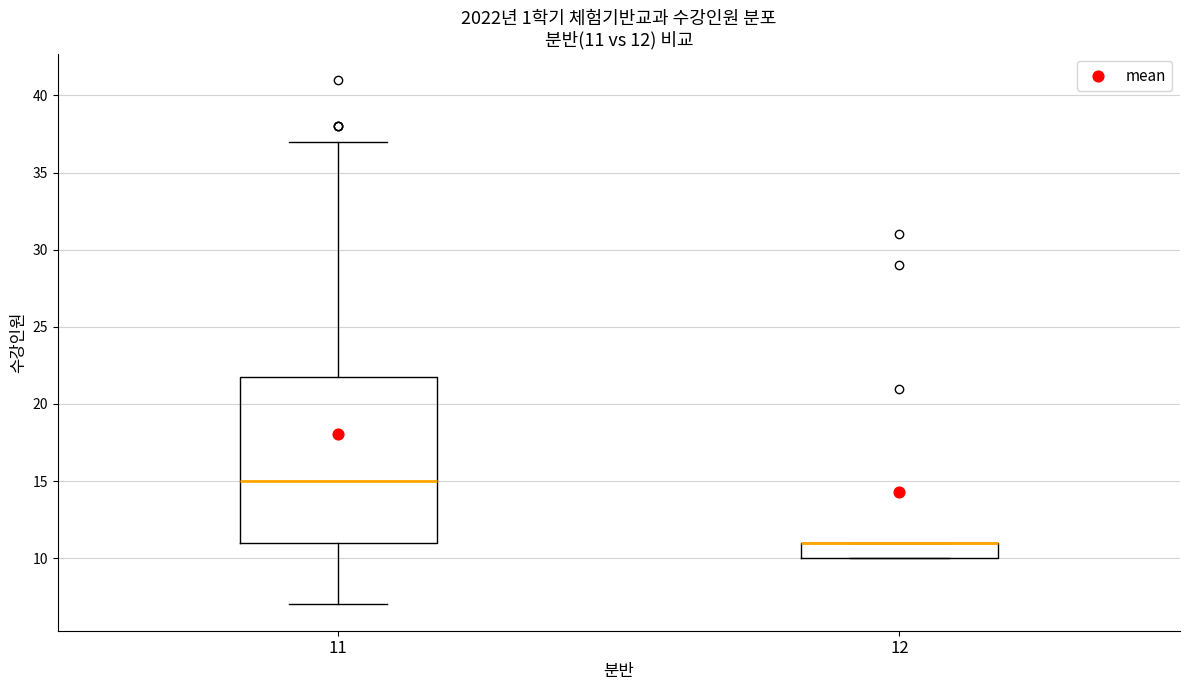

Comparing the boxes themselves (not the whiskers), which one is the tallest?

11